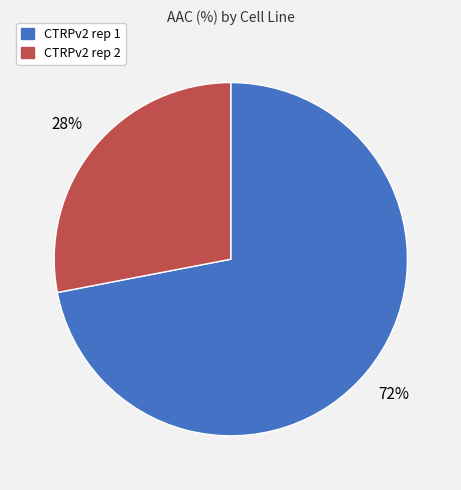

The CTRPv2 rep 1 slice represents 72% of the pie. True or false?

True